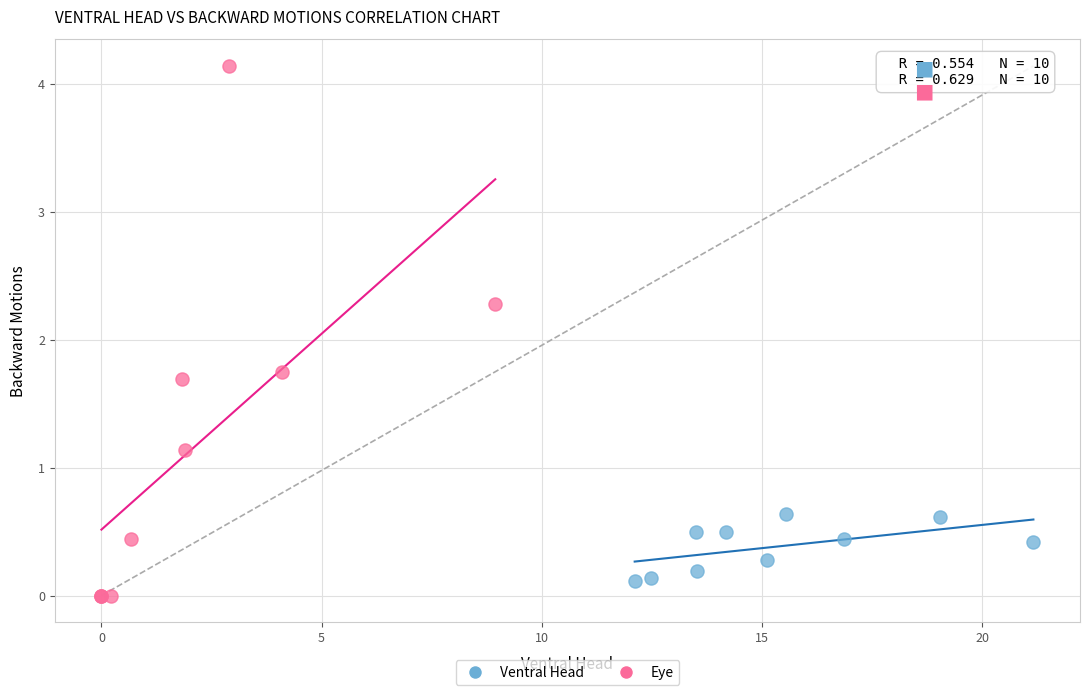

Which series reaches the minimum Y coordinate?

Eye